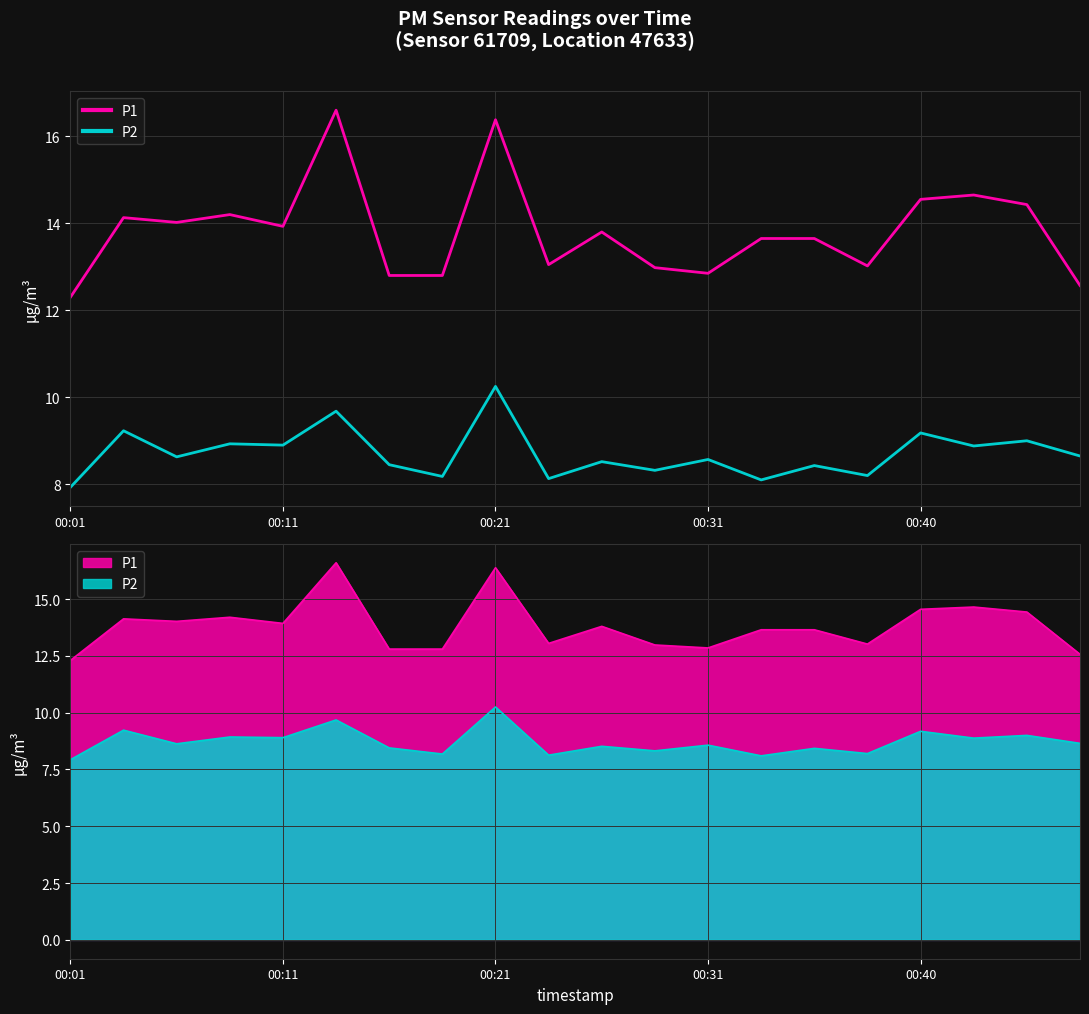

What is the difference between the maximum and second lowest values in the P2 series?

2.2